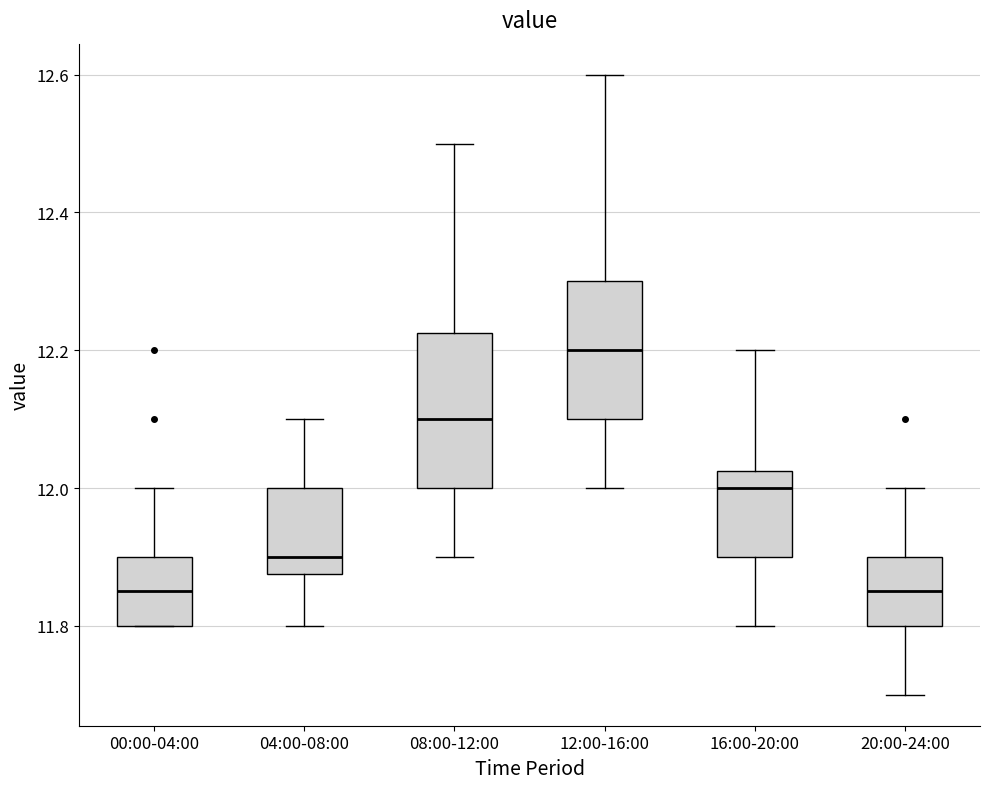

Where is the lower edge of the box for 00:00-04:00 on the y-axis? The values are not printed on the chart, so give them approximately, as read against the axis.

11.80